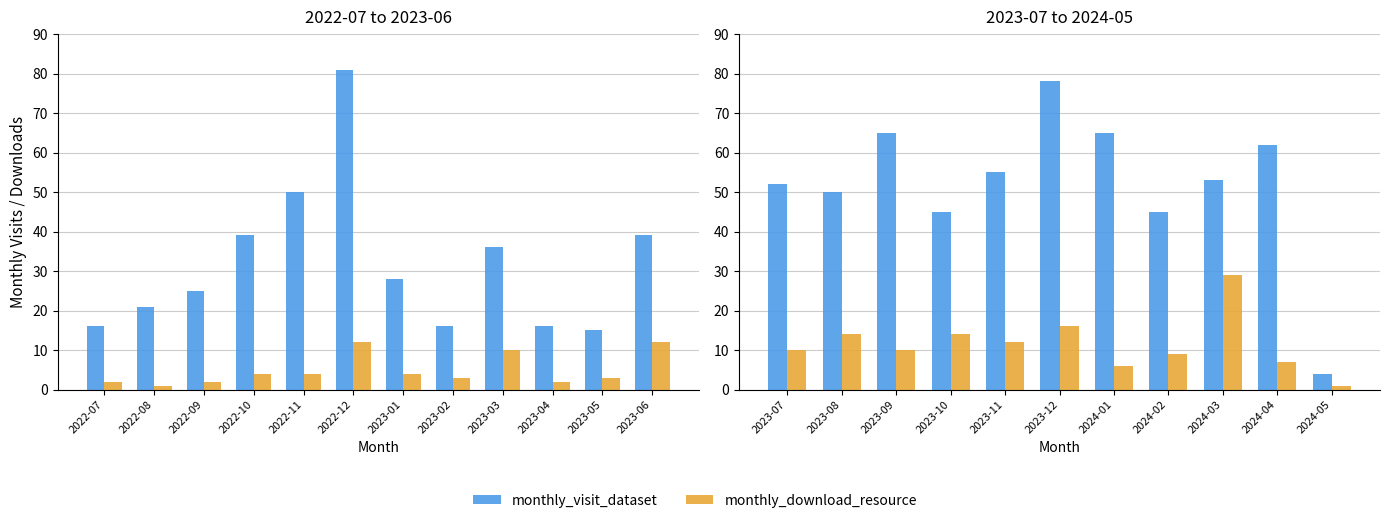

Is the value of monthly_download_resource at 2023-10 greater than the value of monthly_visit_dataset at 2024-04?

No